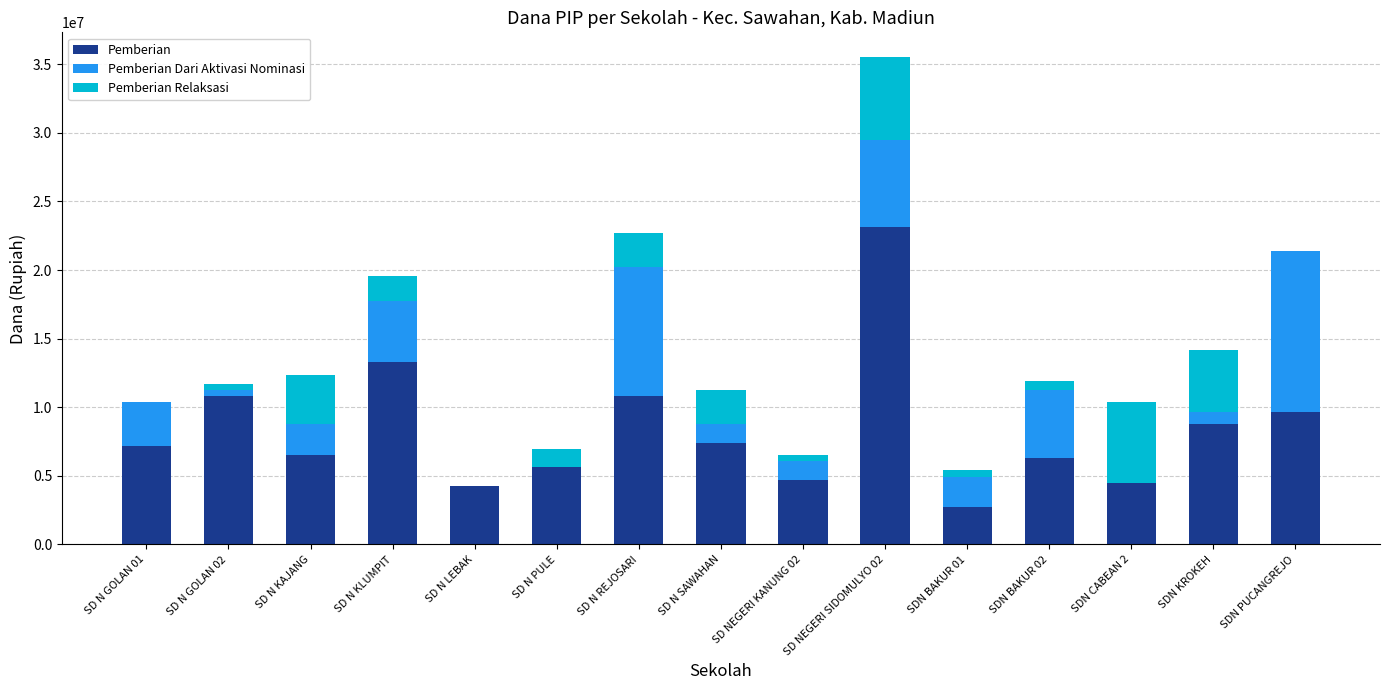

Which category has the highest value in the Pemberian series?

SD NEGERI SIDOMULYO 02